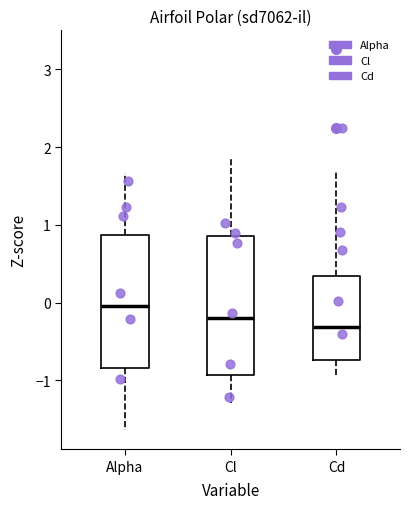

Reading left to right, transcribe this box plot: for each box, give where its median line is, the range the box spans, and where its two whiskers end, as read against the y-axis. The values are not printed on the chart, so give them approximately, as read against the axis.

Alpha: median 0.0, box -0.8 to 0.9, whiskers -1.6 to 1.7
Cl: median -0.2, box -0.9 to 0.9, whiskers -1.3 to 1.9
Cd: median -0.3, box -0.7 to 0.3, whiskers -1.0 to 1.7